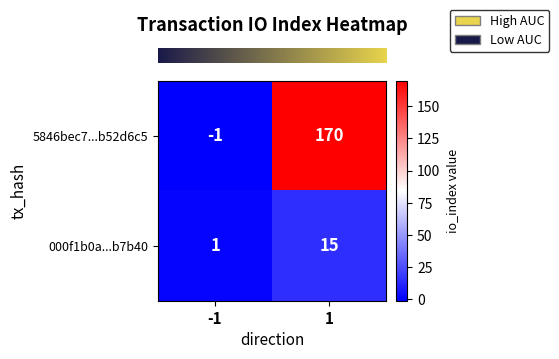

Which series has the largest range (max minus min)?

5846bec7...b52d6c5